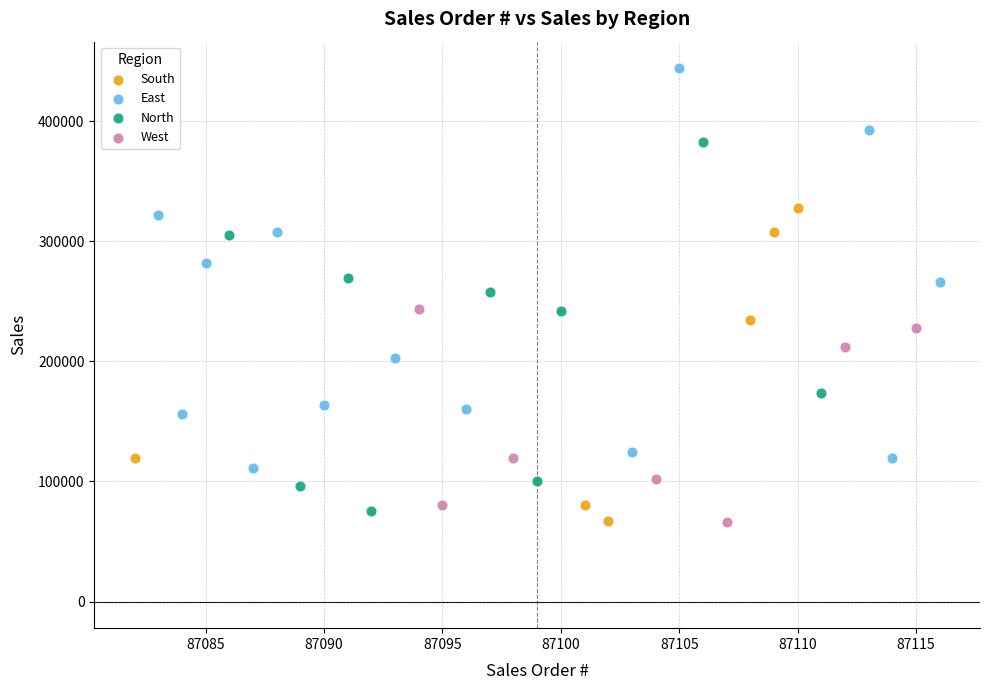

Which series contains the highest Y value?

East